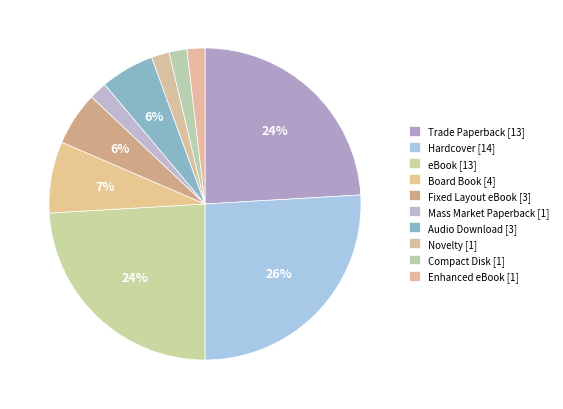

Is Mass Market Paperback the majority of the pie?

No